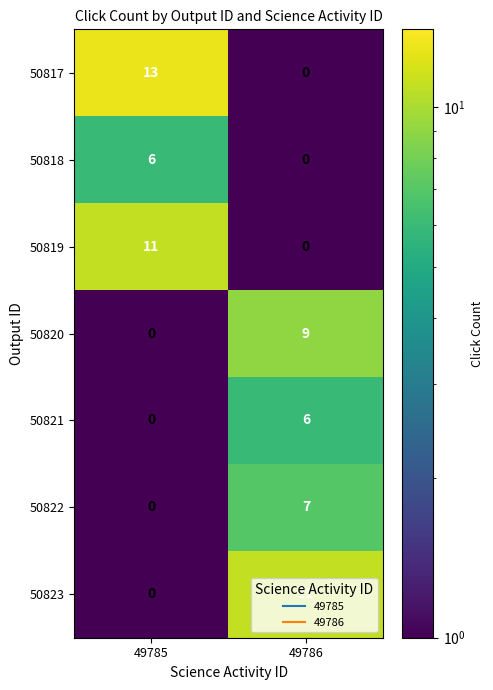

True or false: 50820 has a value of 15 at 49786.

False